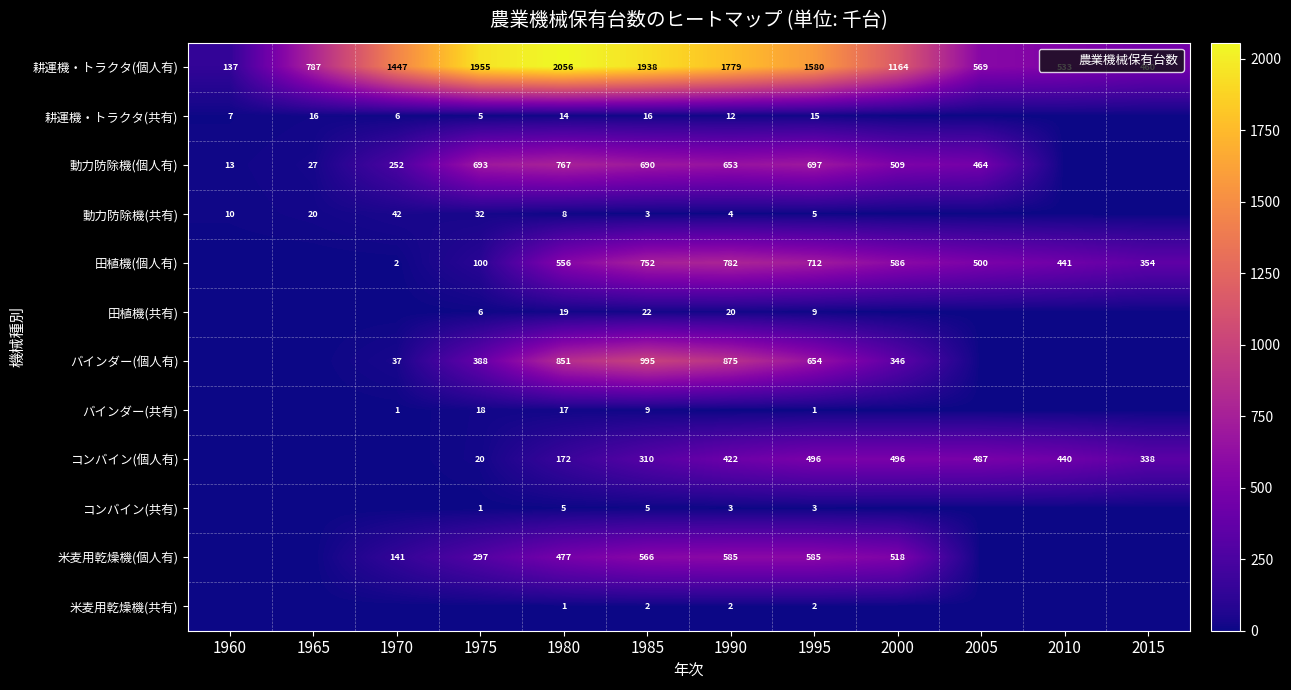

What is the maximum value shown in the chart?

2056